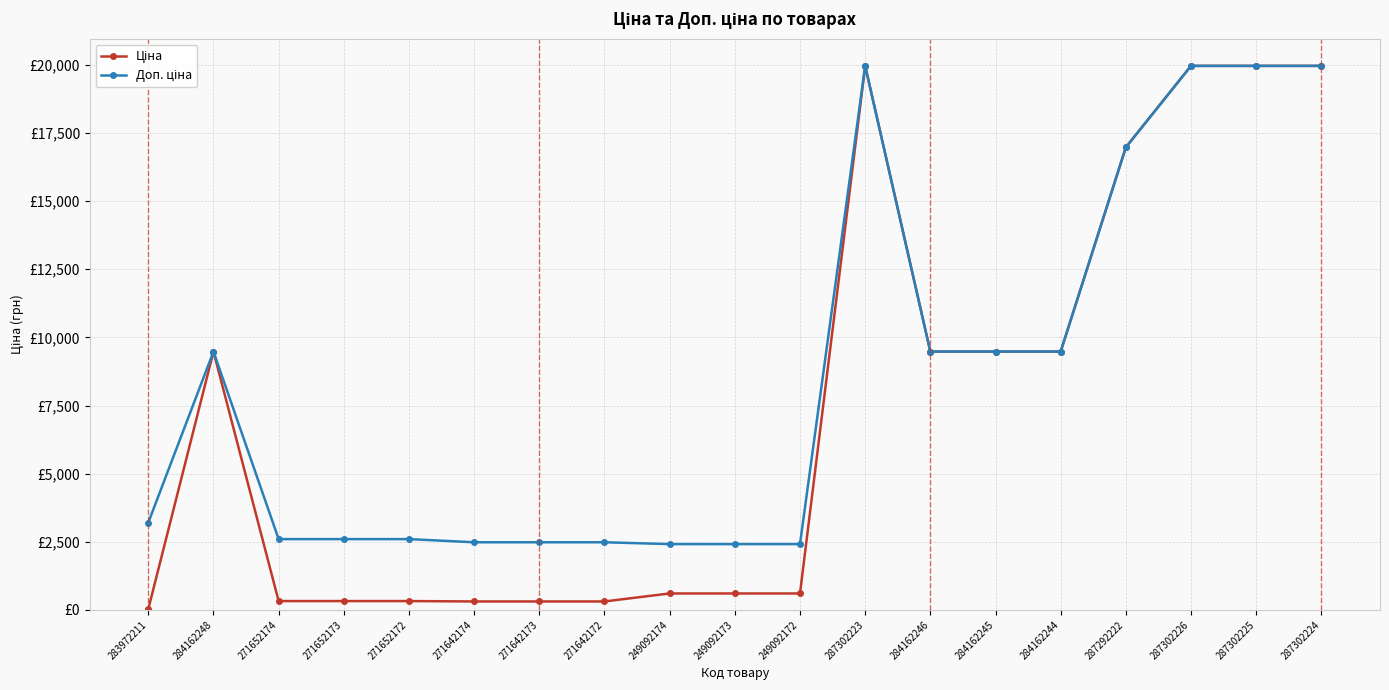

True or false: Ціна and Доп. ціна intersect in this chart.

False